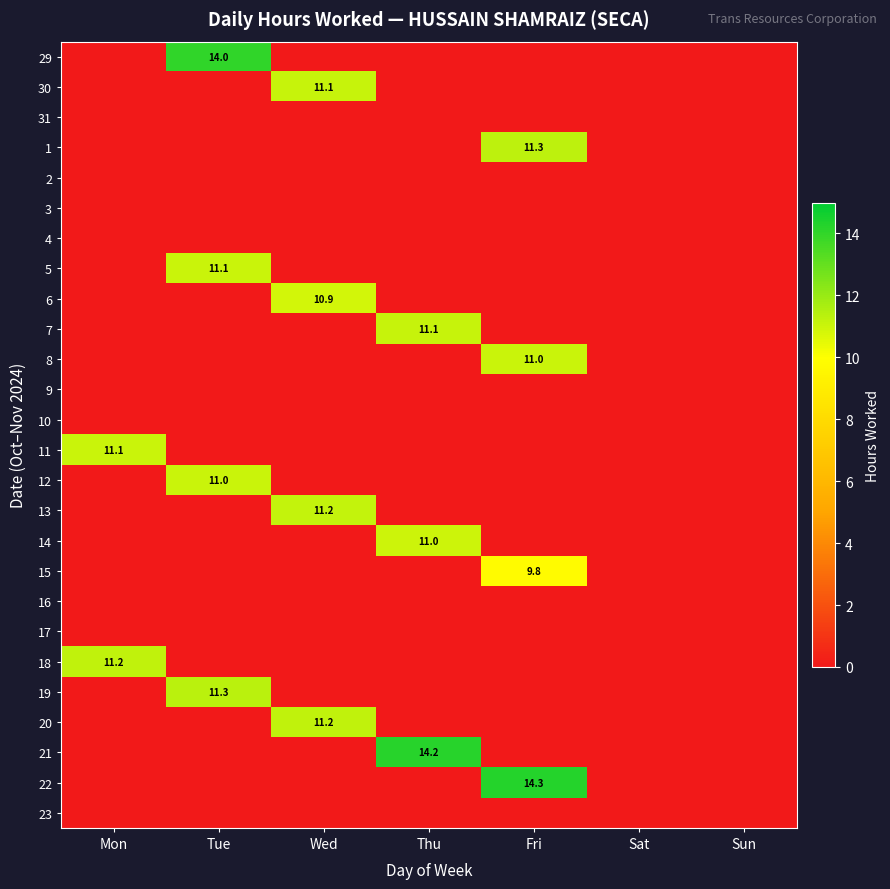

Rank the series by their maximum value, from highest to lowest.

22, 21, 29, 19, 1, 20, 18, 13, 7, 30, 5, 11, 8, 12, 14, 6, 15, 31, 2, 3, 4, 9, 10, 16, 17, 23